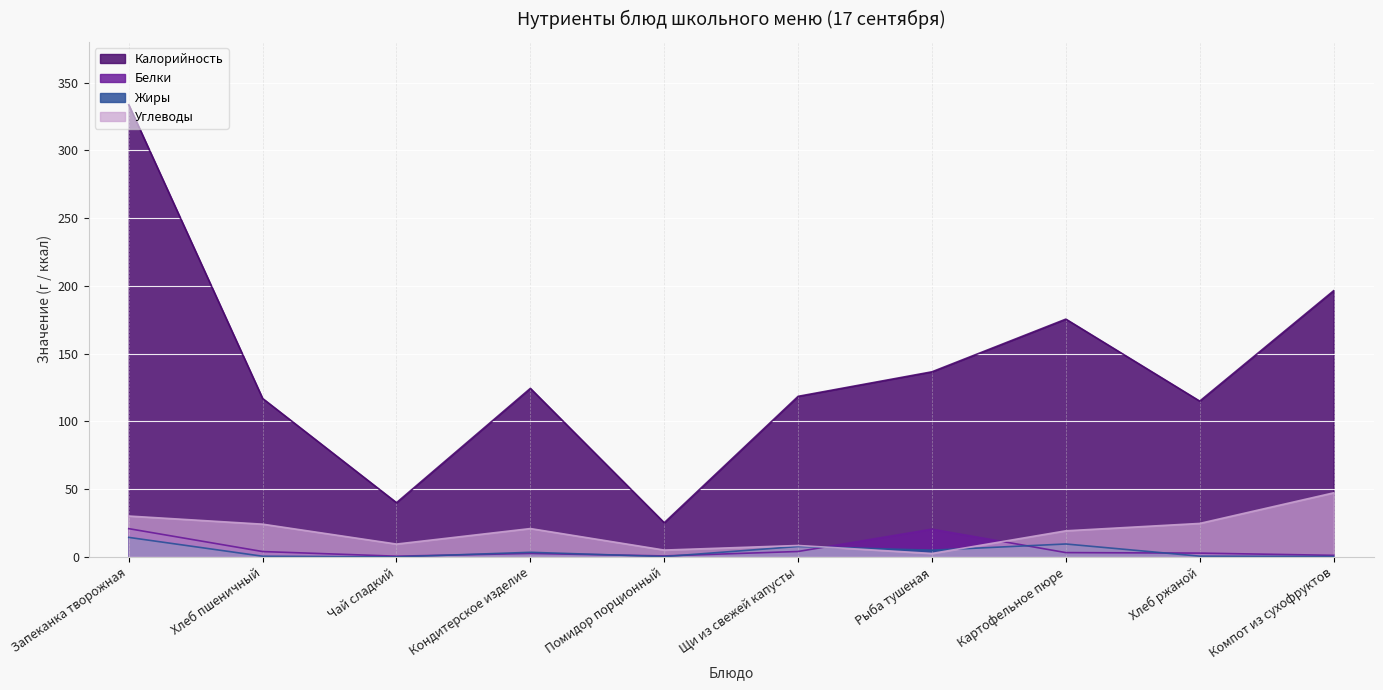

Rank the series at Запеканка творожная from lowest to highest value.

Жиры, Белки, Углеводы, Калорийность